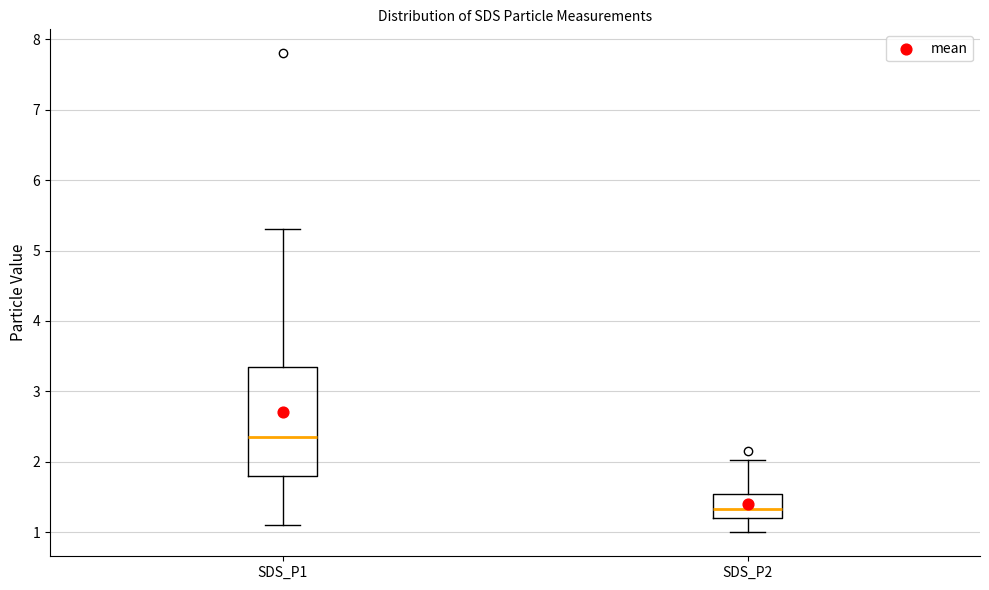

Reading left to right, transcribe this box plot: for each box, give where its median line is, the range the box spans, and where its two whiskers end, as read against the y-axis. The values are not printed on the chart, so give them approximately, as read against the axis.

SDS_P1: median 2.4, box 1.8 to 3.3, whiskers 1.1 to 5.3
SDS_P2: median 1.3, box 1.2 to 1.5, whiskers 1.0 to 2.0